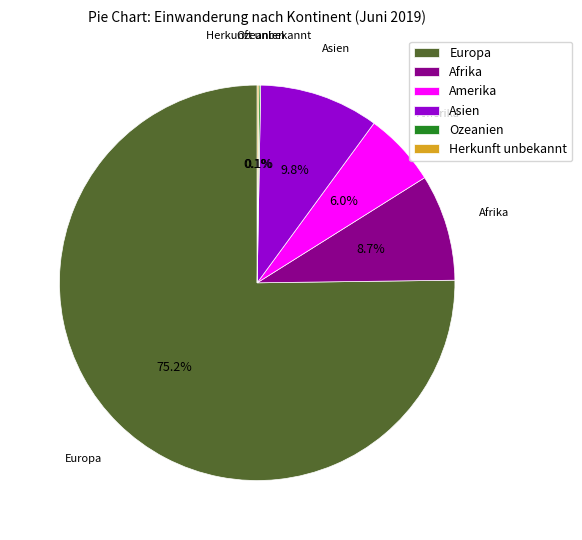

What percentage do Afrika and Amerika together represent?

14.7%